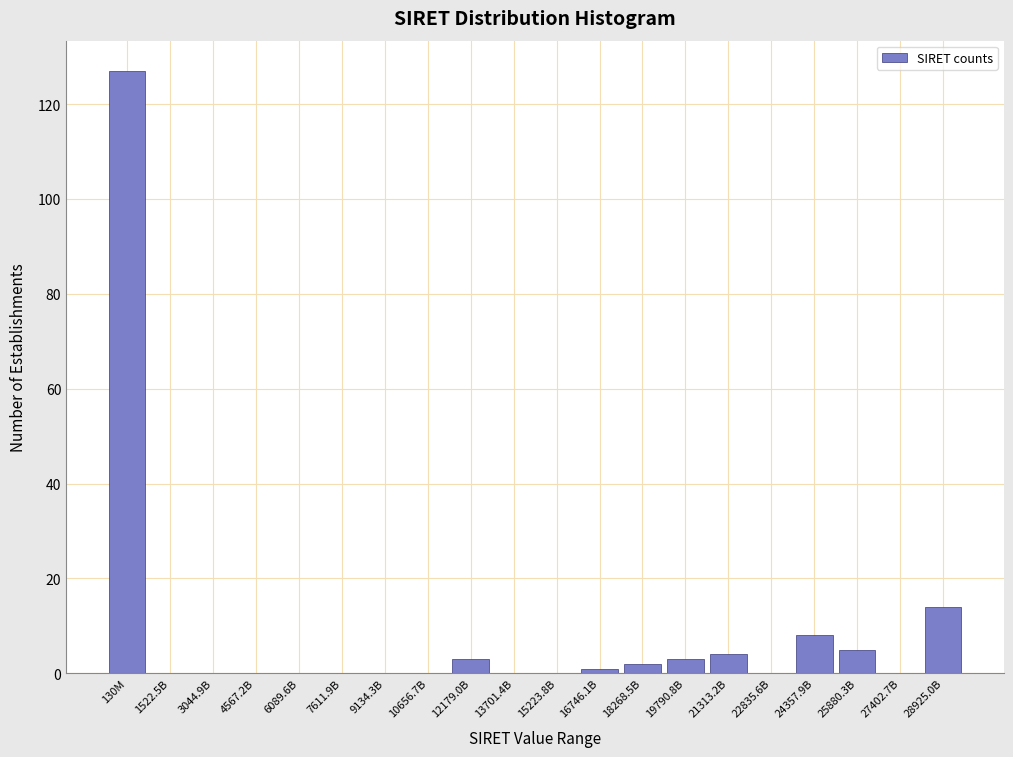

Reading right to left, transcribe all the data shown in this chart.

28925.0B=14	27402.7B=0	25880.3B=5	24357.9B=8	22835.6B=0	21313.2B=4	19790.8B=3	18268.5B=2	16746.1B=1	15223.8B=0	13701.4B=0	12179.0B=3	10656.7B=0	9134.3B=0	7611.9B=0	6089.6B=0	4567.2B=0	3044.9B=0	1522.5B=0	130M=127